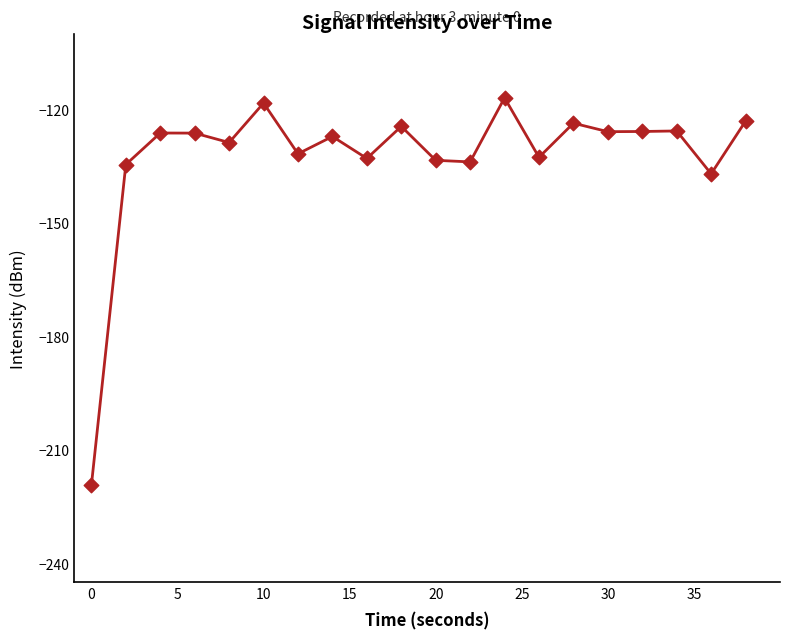

What is the minimum value shown in the chart?

-219.4